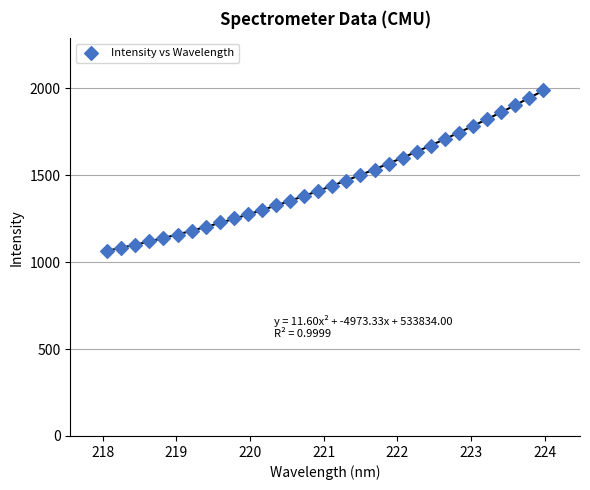

What is the range of Y values (max minus min)?

927.1